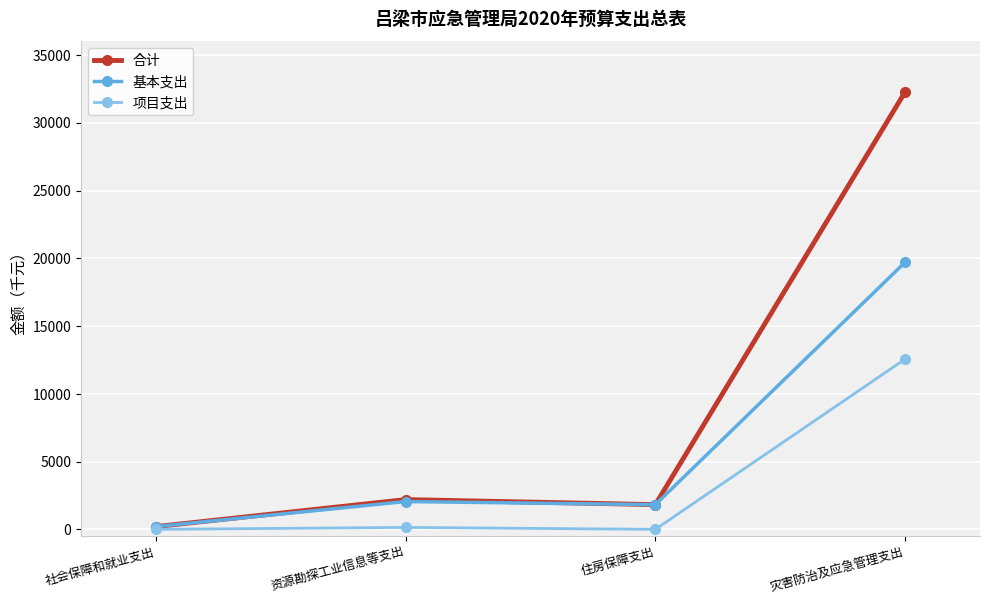

Rank the series at 灾害防治及应急管理支出 from lowest to highest value.

项目支出, 基本支出, 合计